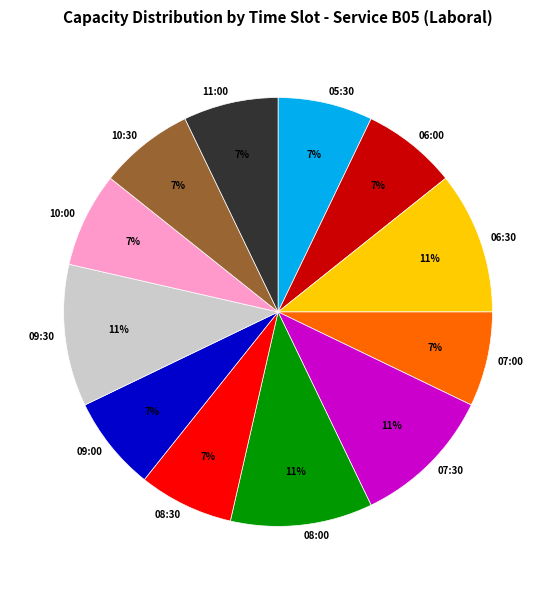

What is the ratio of the value at 06:00 to the value at 10:30?

1.0